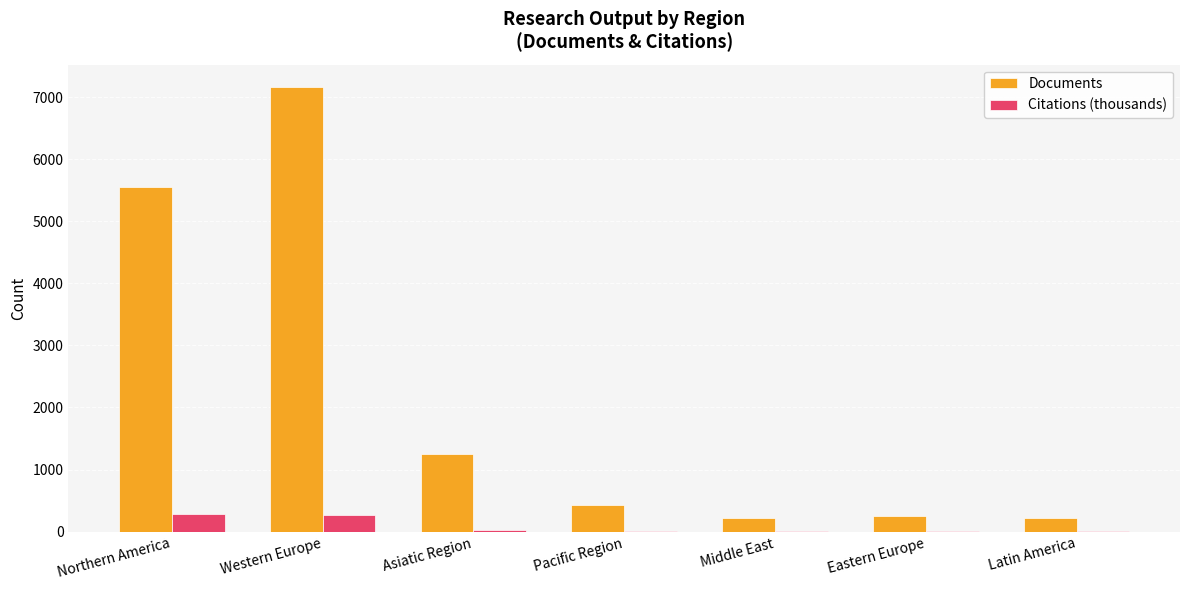

Read the Documents value at Eastern Europe.

255.0